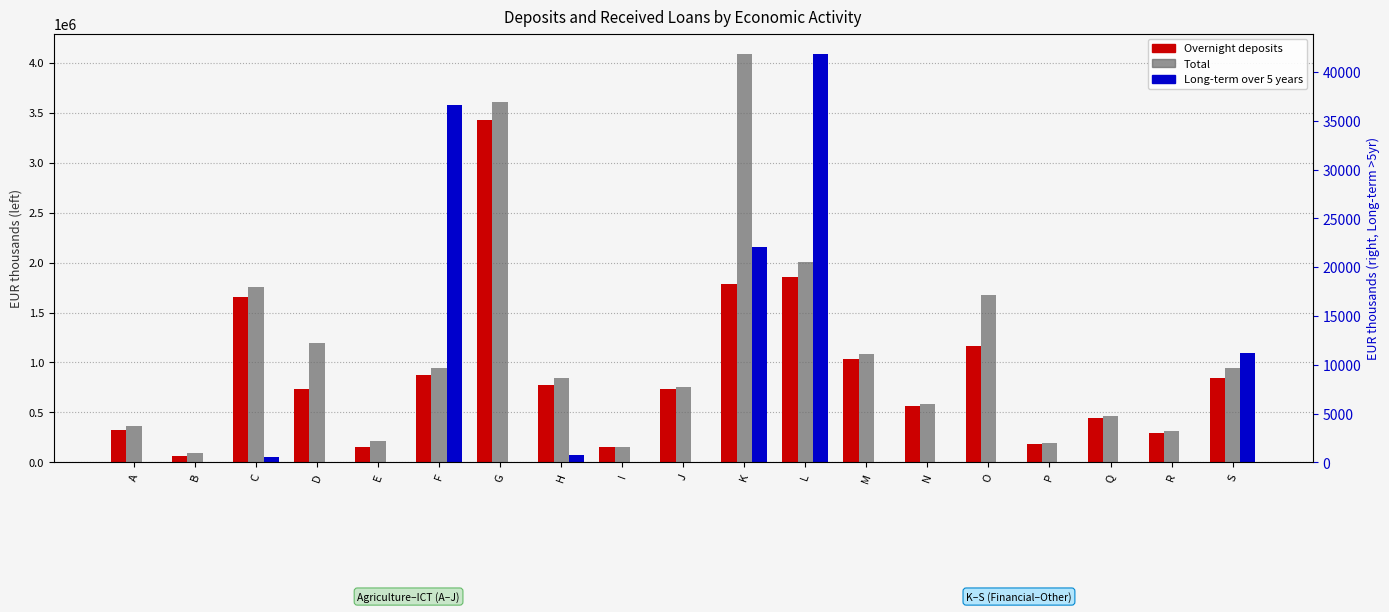

Reading left to right, extract all data points from this chart.

Overnight deposits: 328904	65678	1655109	737938	149571	870985	3423679	777382	150293	738409	1786213	1859308	1038648	567677	1165291	189169	440644	298865	842903
Total: 366467	98028	1752924	1195494	216034	941078	3606542	843700	155543	755377	4086829	2004139	1088033	585939	1675953	190473	468343	315440	945382
Long-term over 5 years: 0	0	600	0	0	36591	23	789	23	0	22106	41863	0	0	0	0	0	0	11246